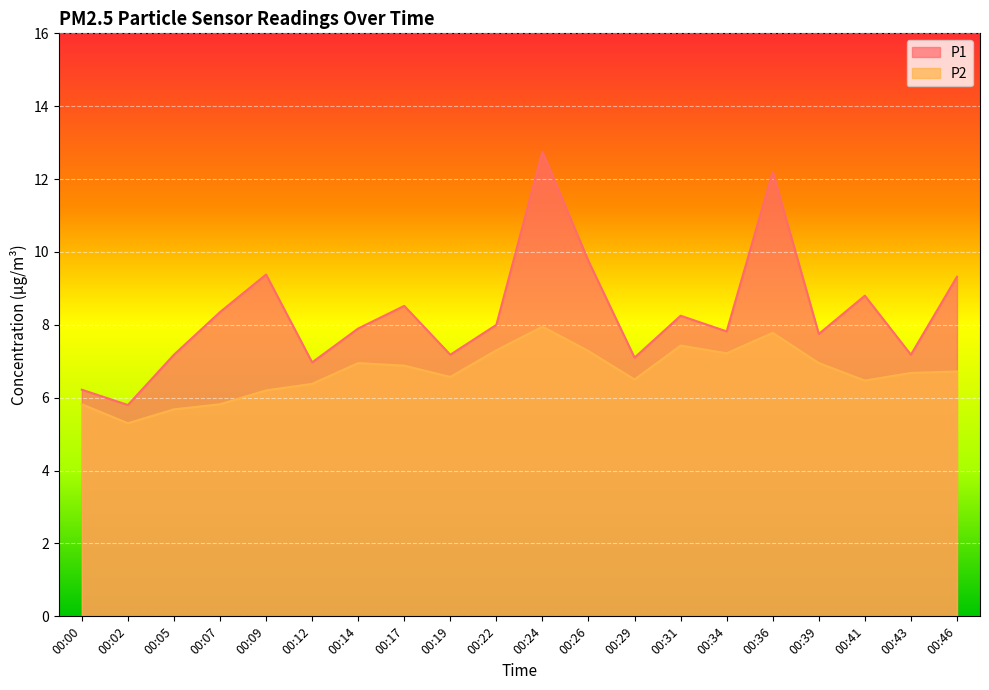

True or false: P2 has more than 1 interior local peaks.

True